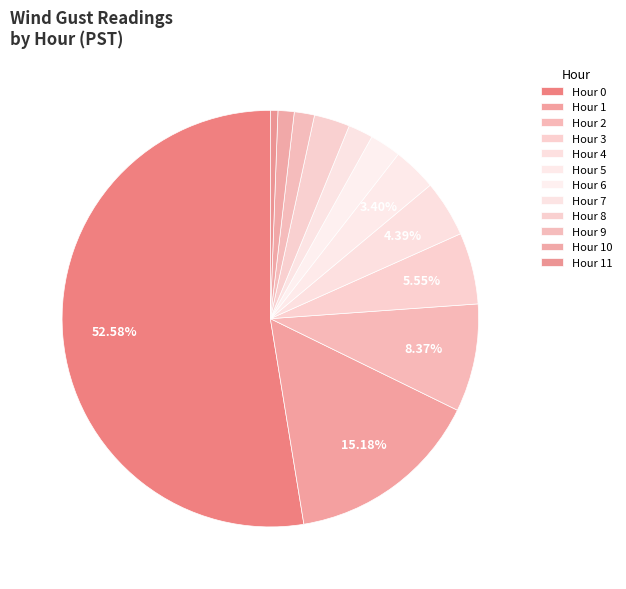

How many slices are in this pie chart?

12